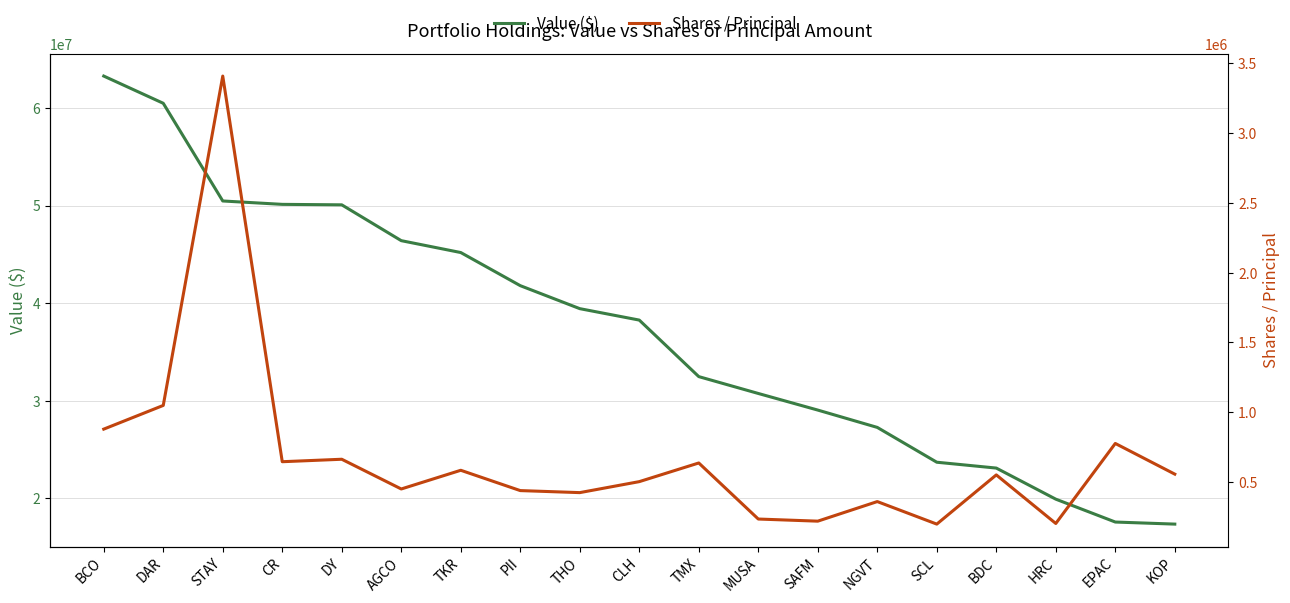

Where does the Value ($) series first go above 38263000?

BCO